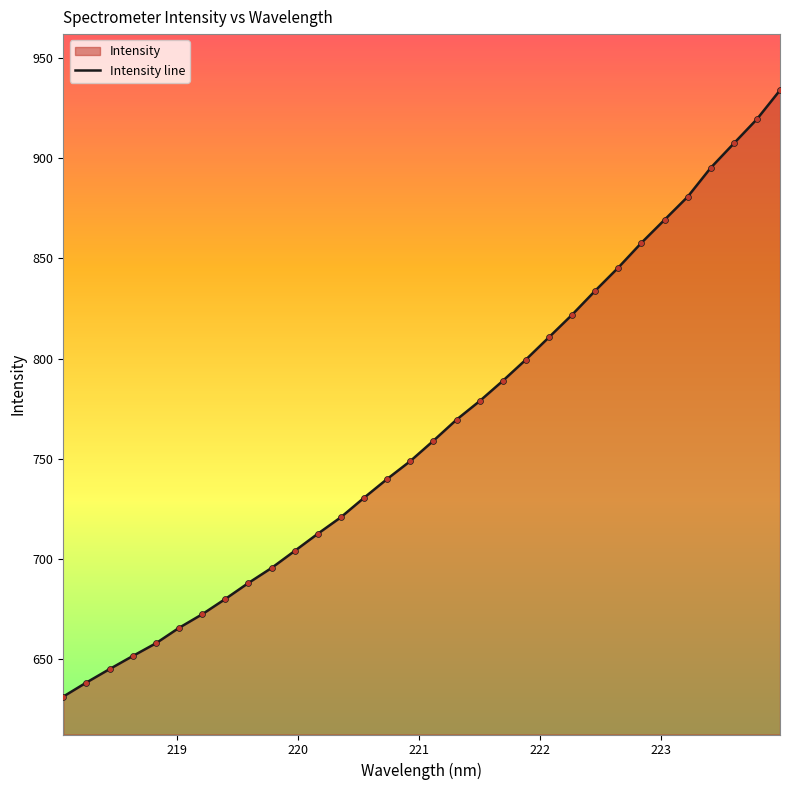

What is the difference between the maximum and minimum values?

302.7